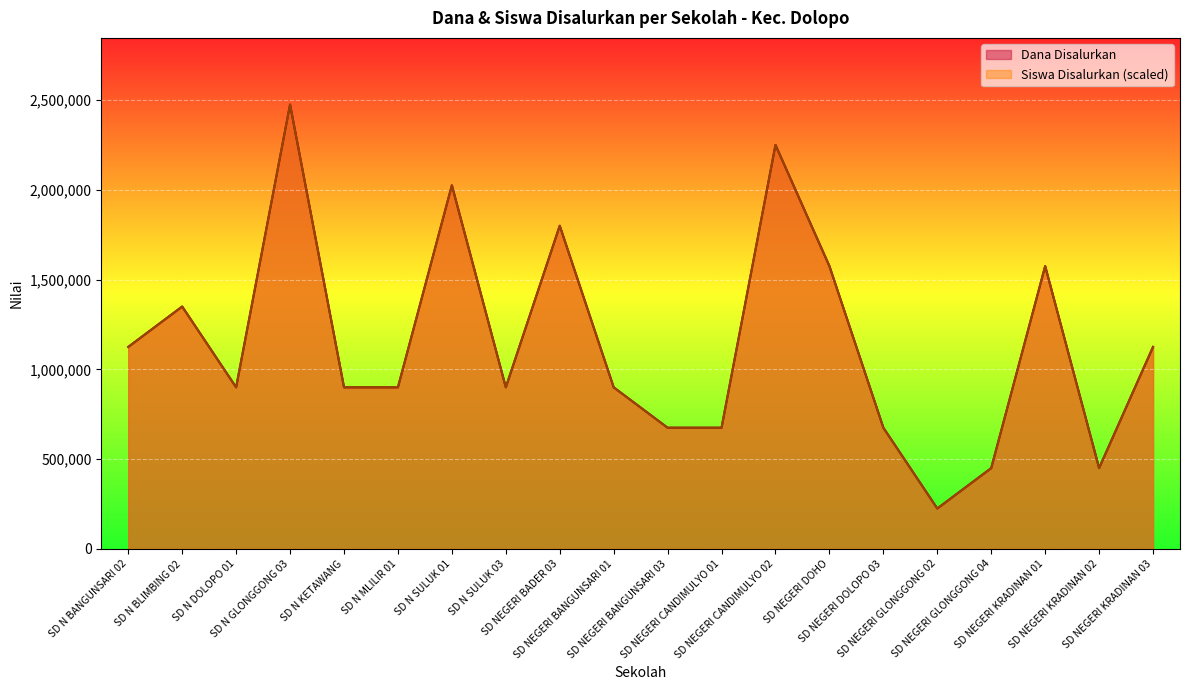

What are all the series names shown in the legend?

Dana Disalurkan, Siswa Disalurkan